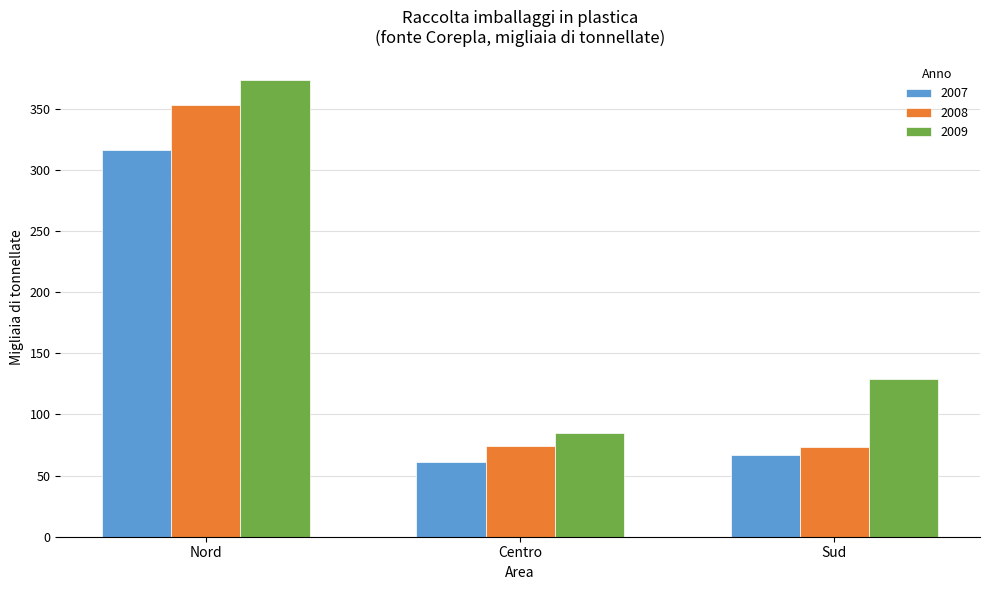

What is the label of the 1st bar from the right?

Sud